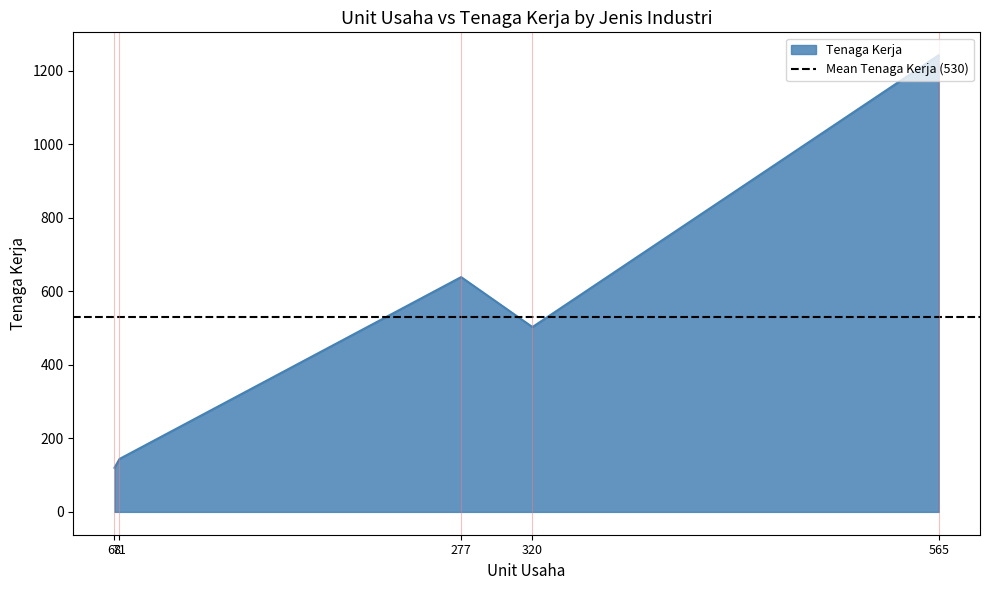

How many points are lower than both their immediate neighbors (excluding endpoints)?

1